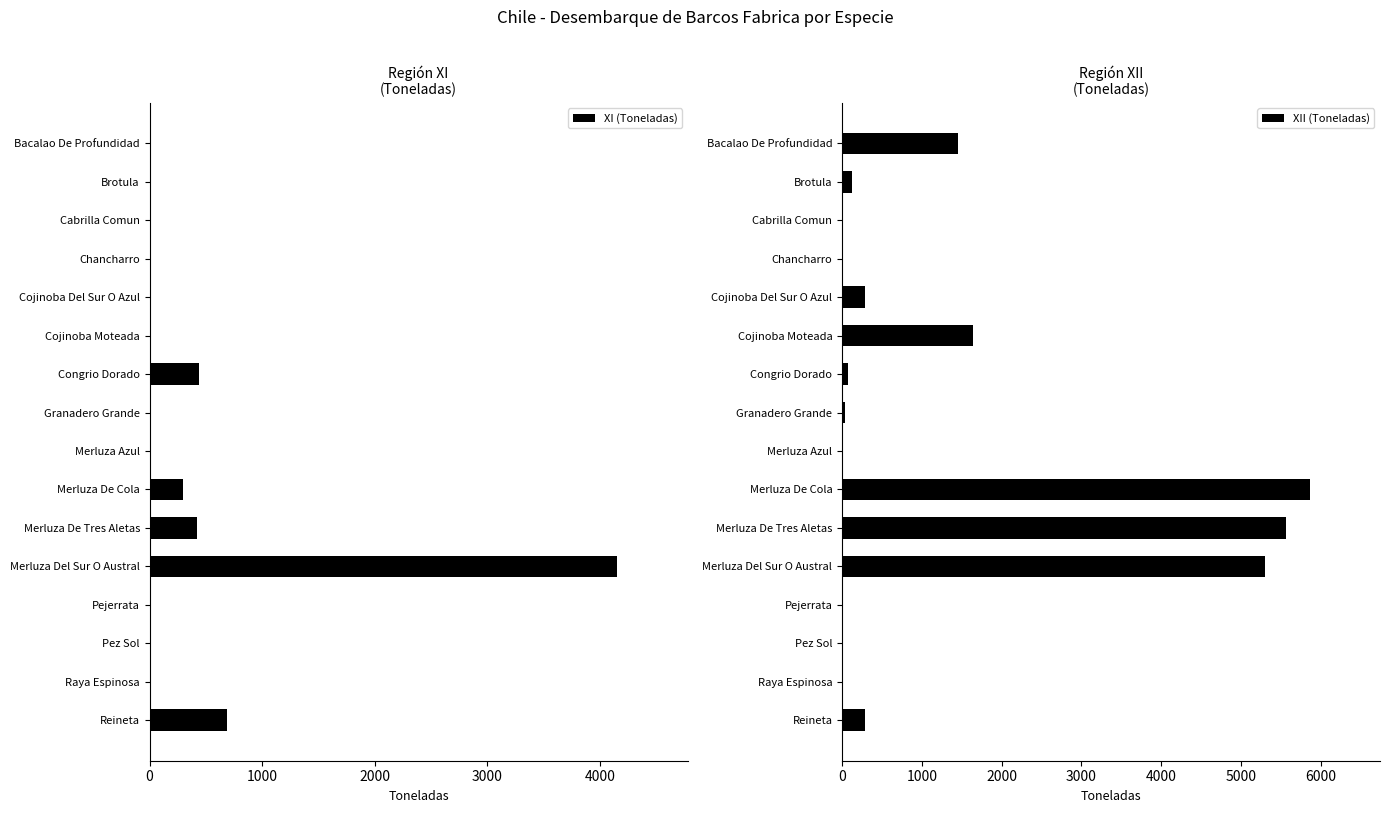

What is the sum of the XI (Toneladas) values at Raya Espinosa and Reineta?

685